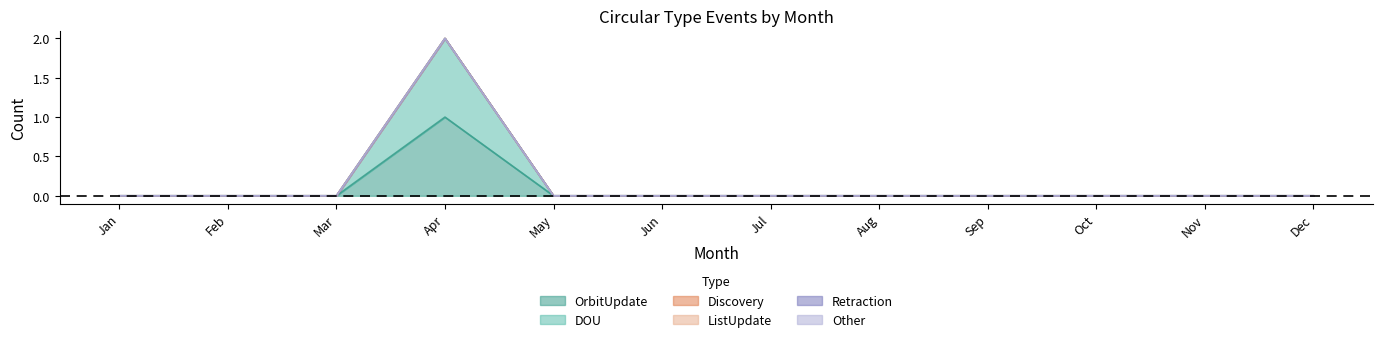

At Jan, list the series in order from largest to smallest.

OrbitUpdate, DOU, Discovery, ListUpdate, Retraction, Other